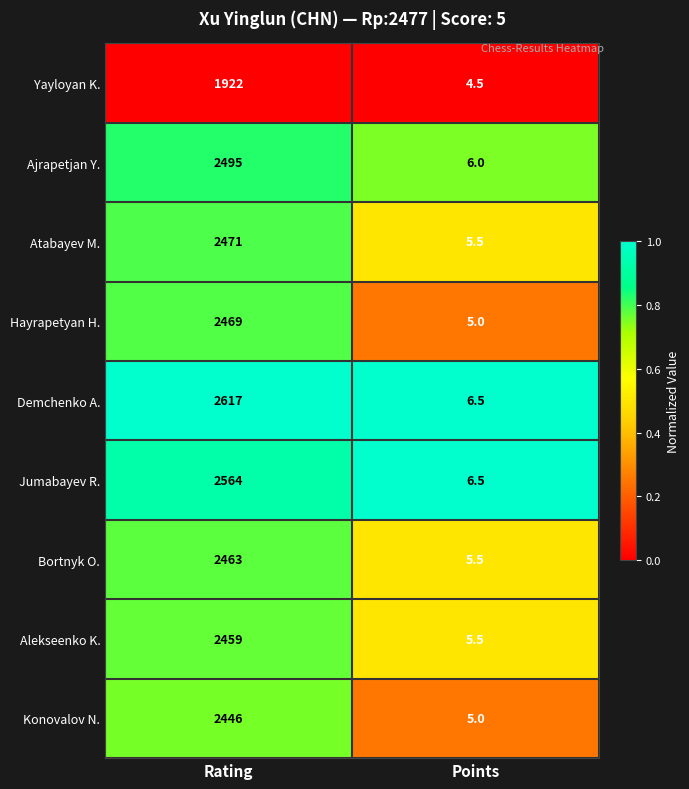

Is it true that Hayrapetyan H. equals 1618.7 at Rating?

False